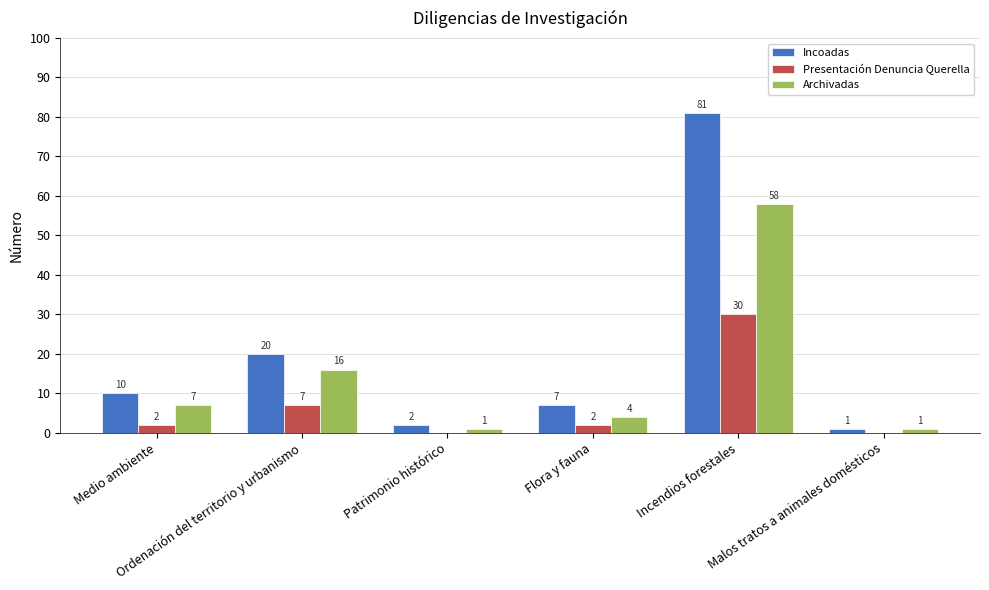

Which series has the largest total across all categories?

Incoadas